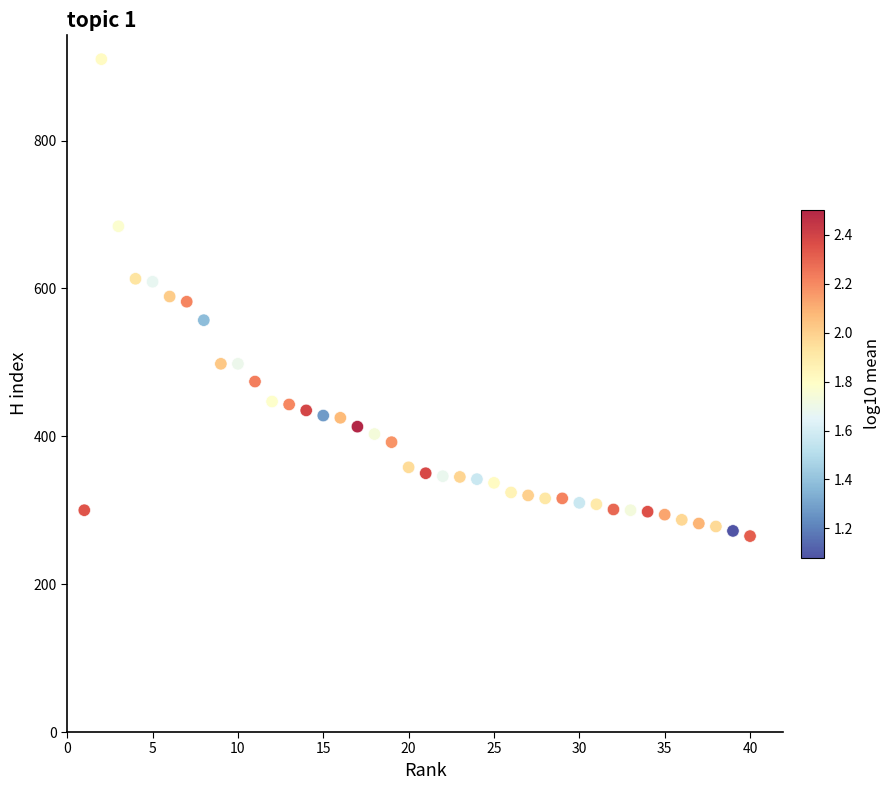

What is the range of Y values (max minus min)?

645